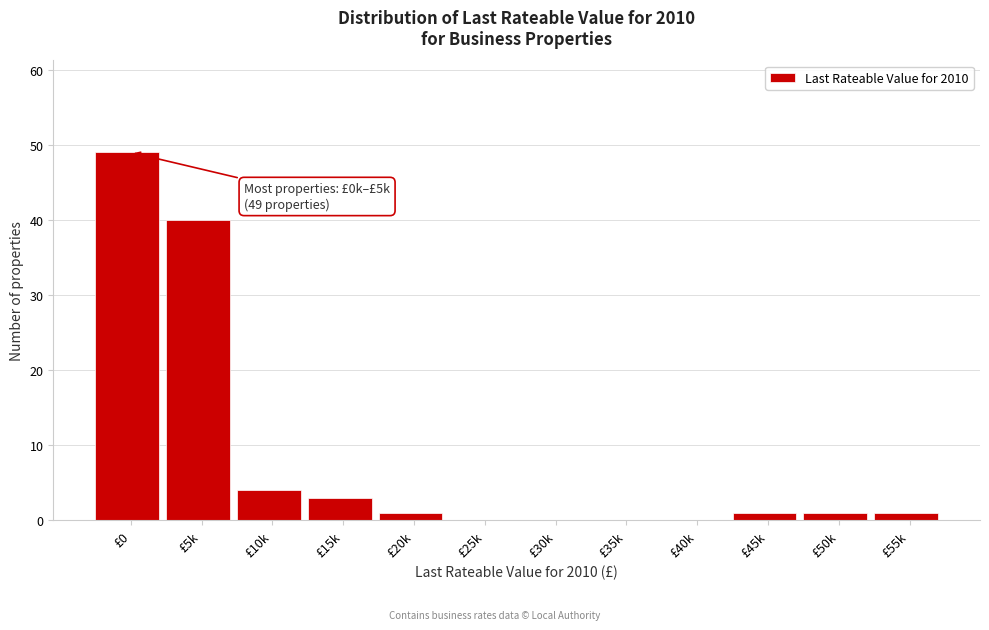

Reading right to left, what are all the values shown in this chart?

£55k=1	£50k=1	£45k=1	£40k=0	£35k=0	£30k=0	£25k=0	£20k=1	£15k=3	£10k=4	£5k=40	£0=49